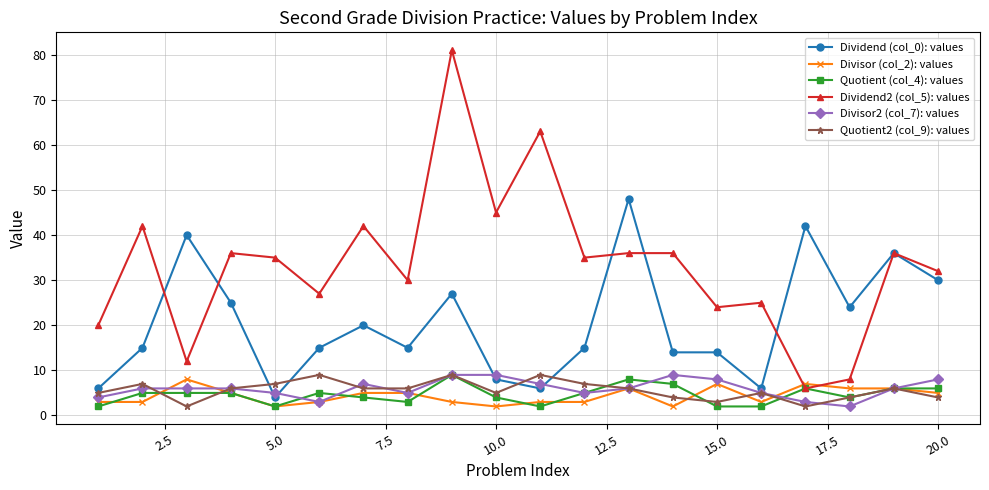

How many categories are shown in the chart?

20